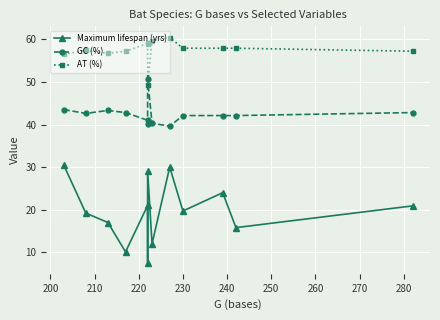

What is the difference between the highest and lowest values at 200?

38.2